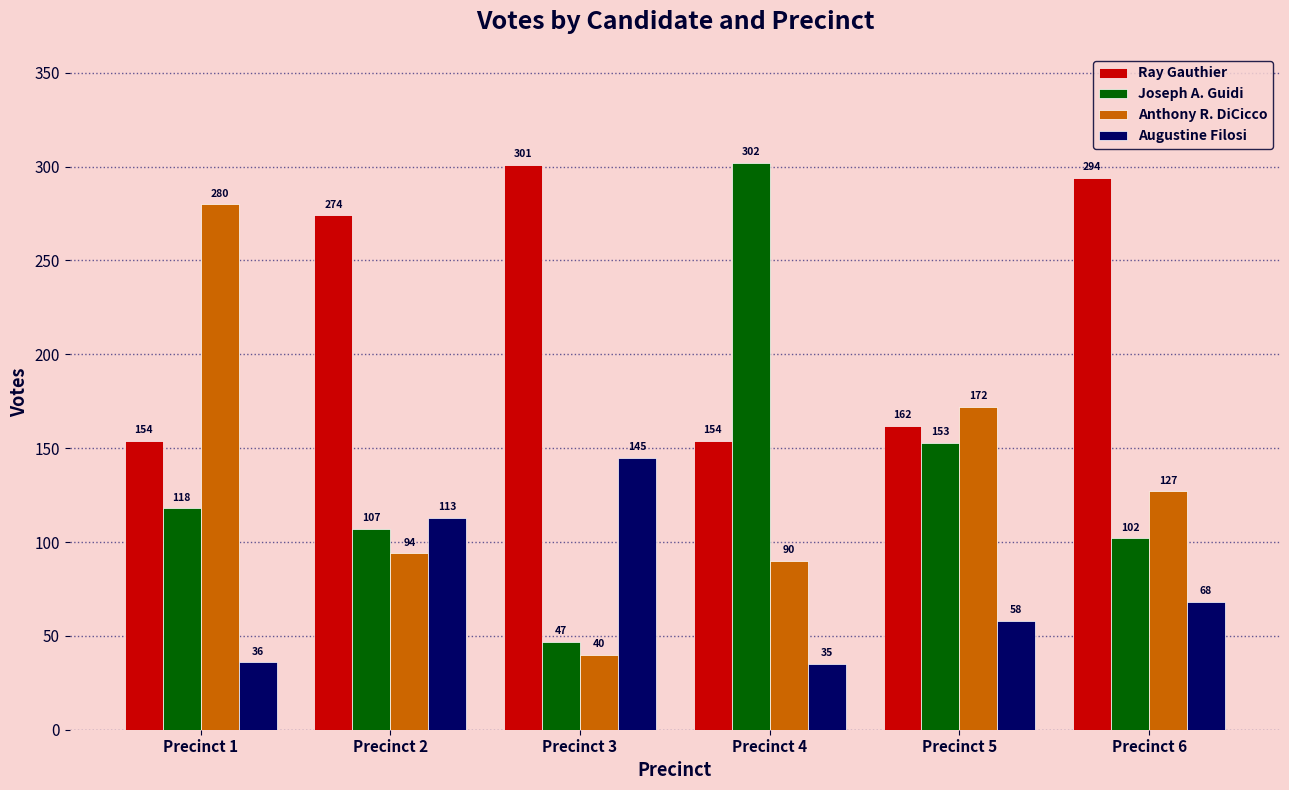

Is it true that Augustine Filosi equals 68 at Precinct 6?

True